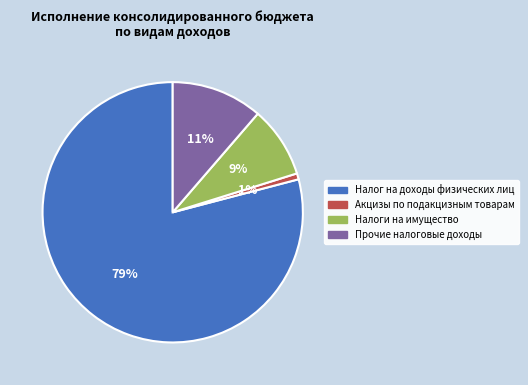

To the nearest percent, what is the average slice percentage?

25%